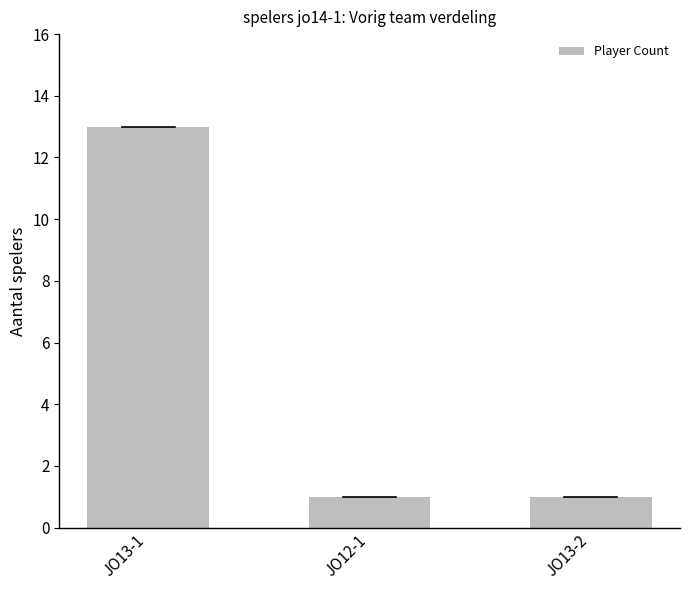

Reading right to left, extract all data points from this chart.

JO13-2=1	JO12-1=1	JO13-1=13